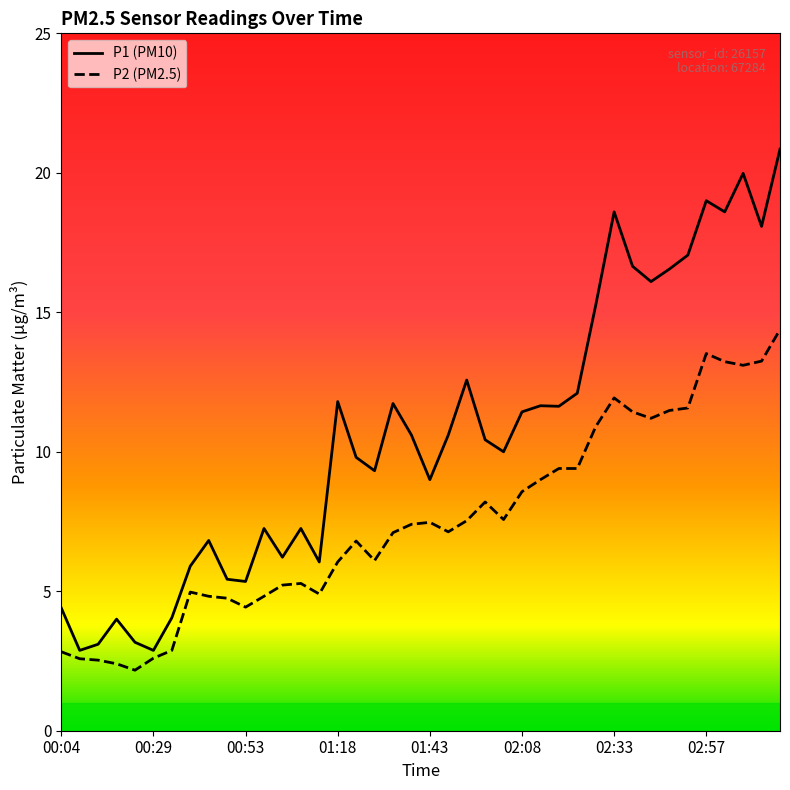

Which series has the largest total across all categories?

P1 (PM10)